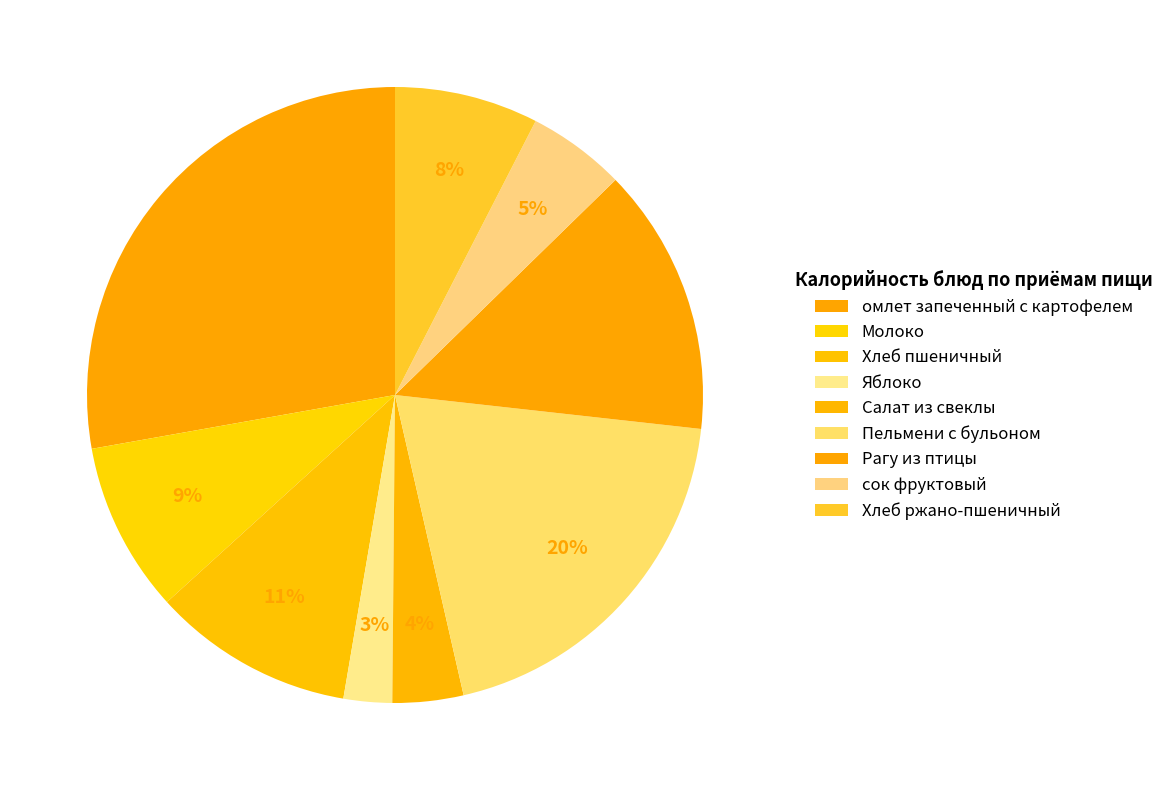

Which category has the smallest portion of the pie?

Яблоко